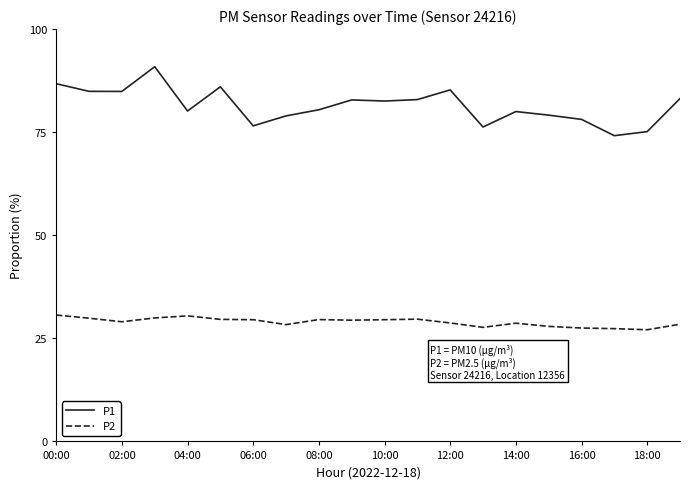

How many lines are shown in the chart?

2